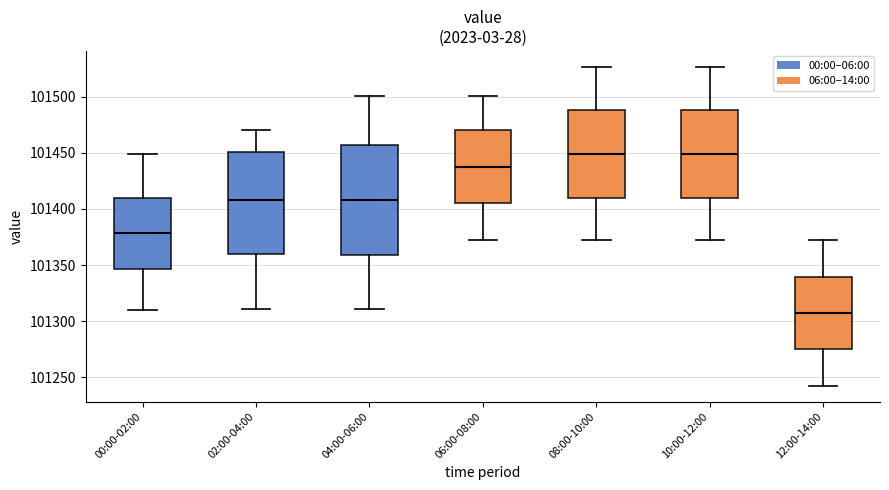

Comparing the boxes themselves (not the whiskers), which one is the tallest?

04:00-06:00